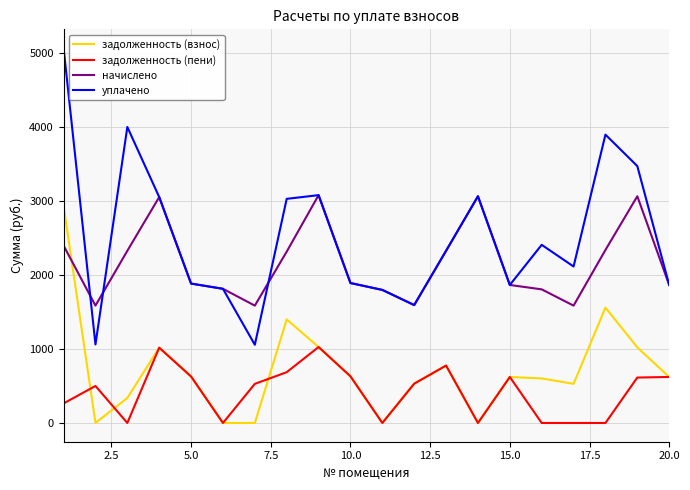

Which series has the widest spread of values?

уплачено